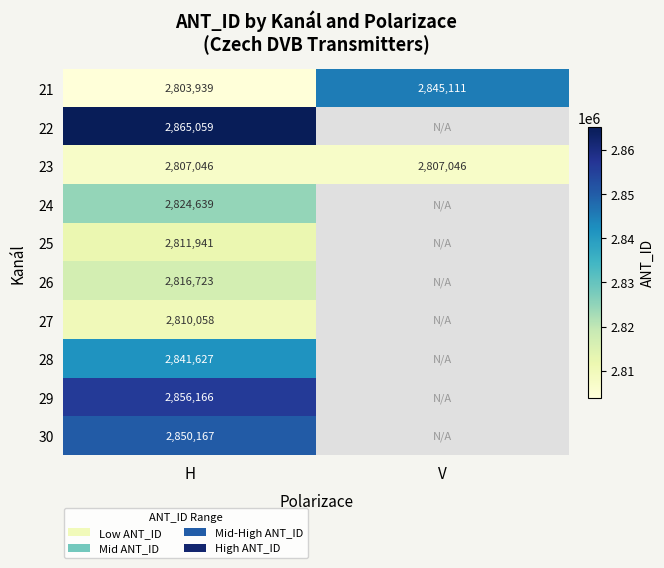

What is the spread (max minus min) of values at H?

61120